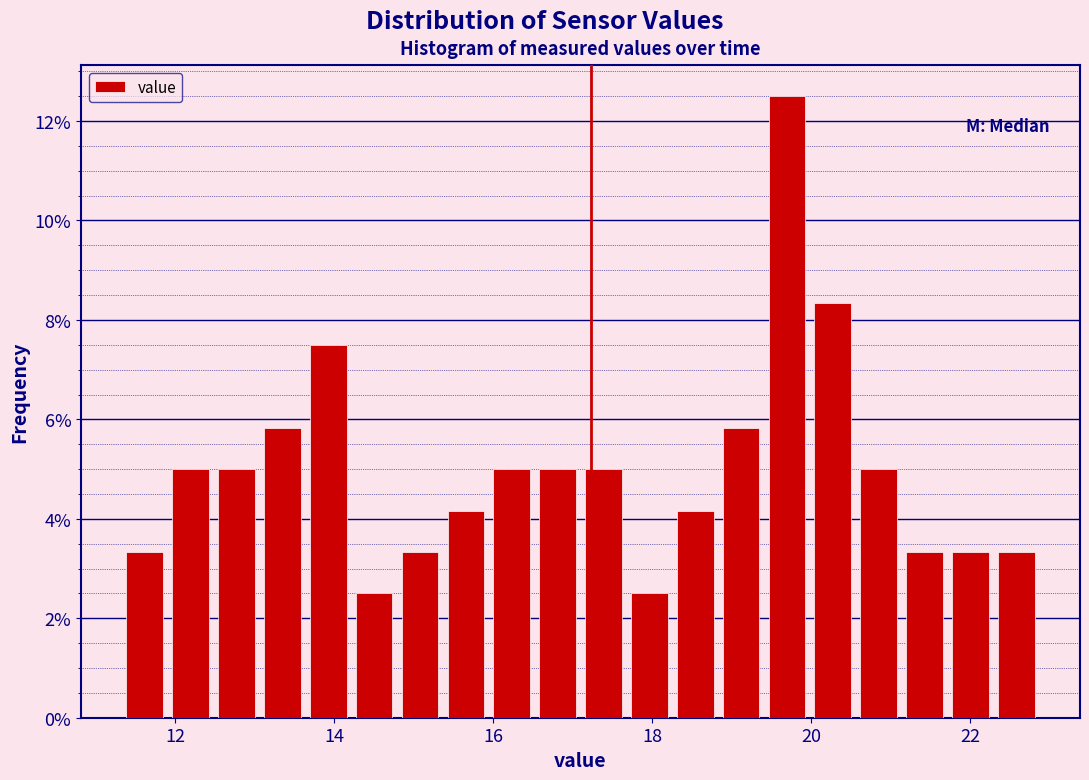

Read against the x-axis, roughly where is the centre of the tallest bar?

19.6